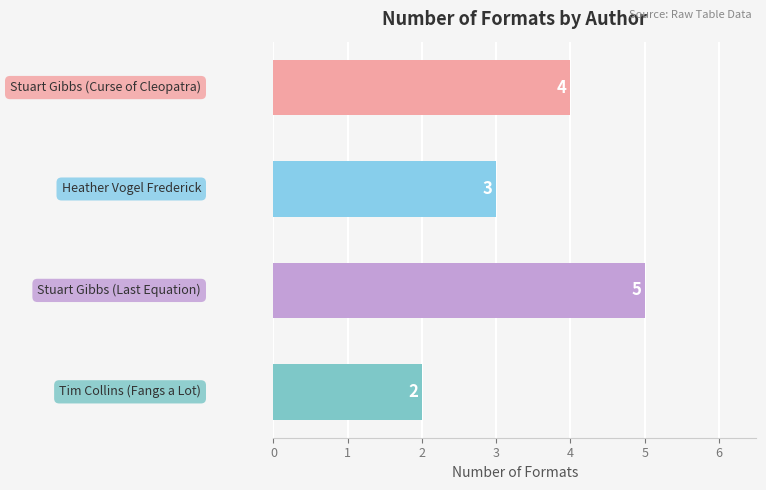

Count the number of data series in this chart.

1